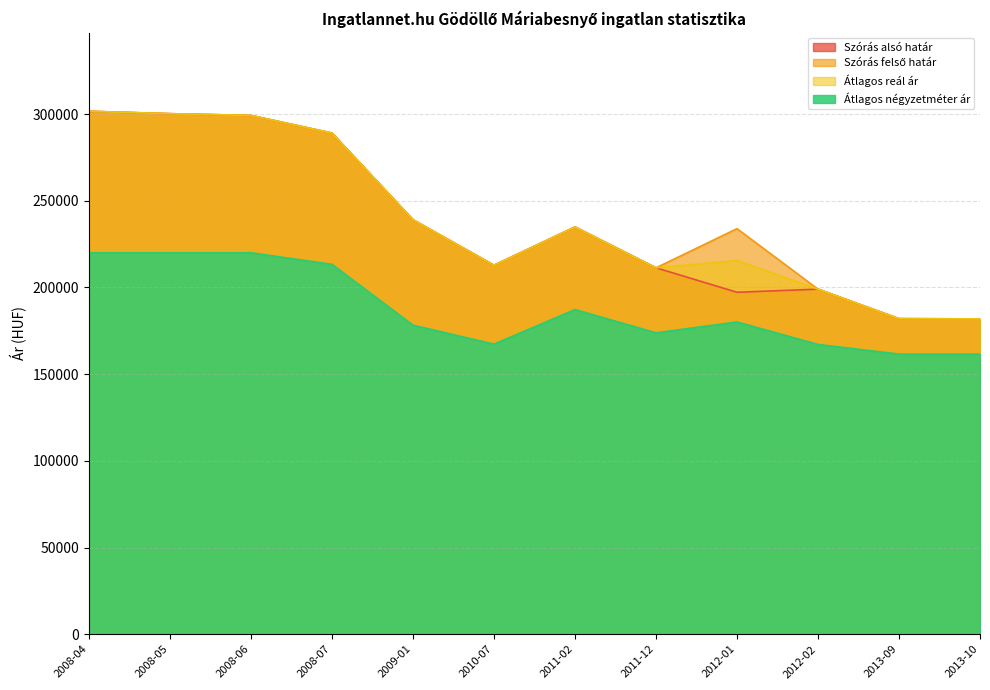

Which series has the largest total across all categories?

Szórás felső határ